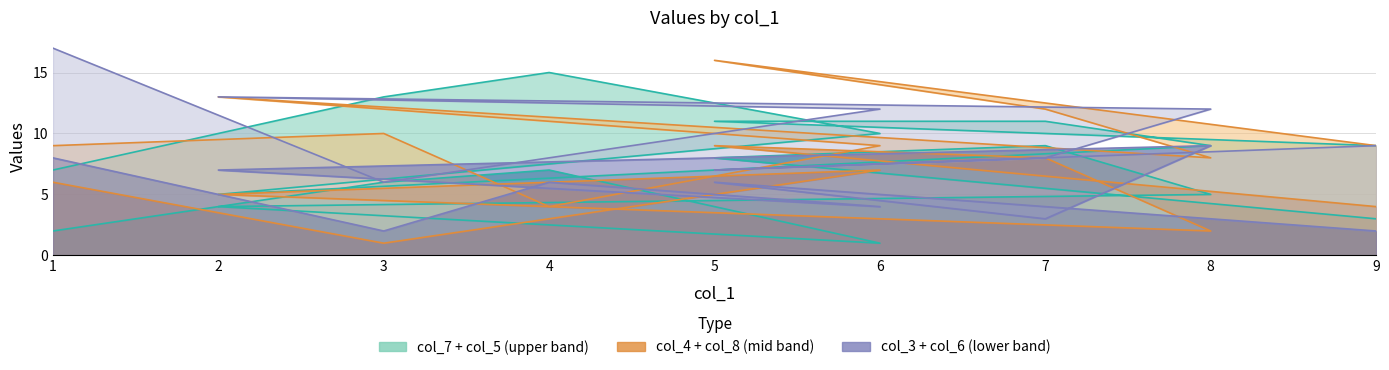

True or false: col_4 and col_3 cross at least once.

True